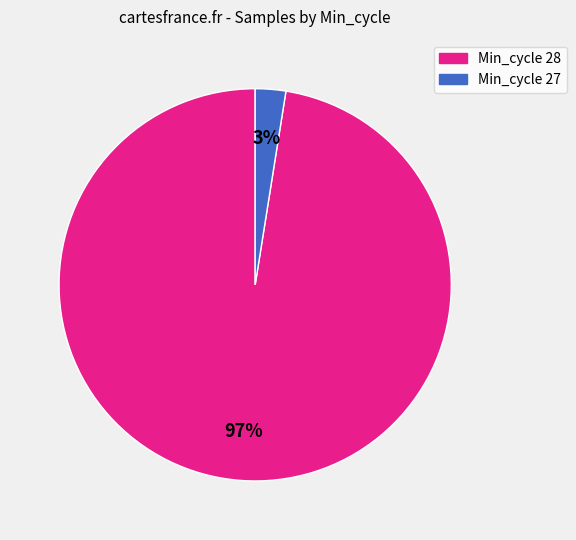

Which category has the smallest portion of the pie?

Min_cycle 27